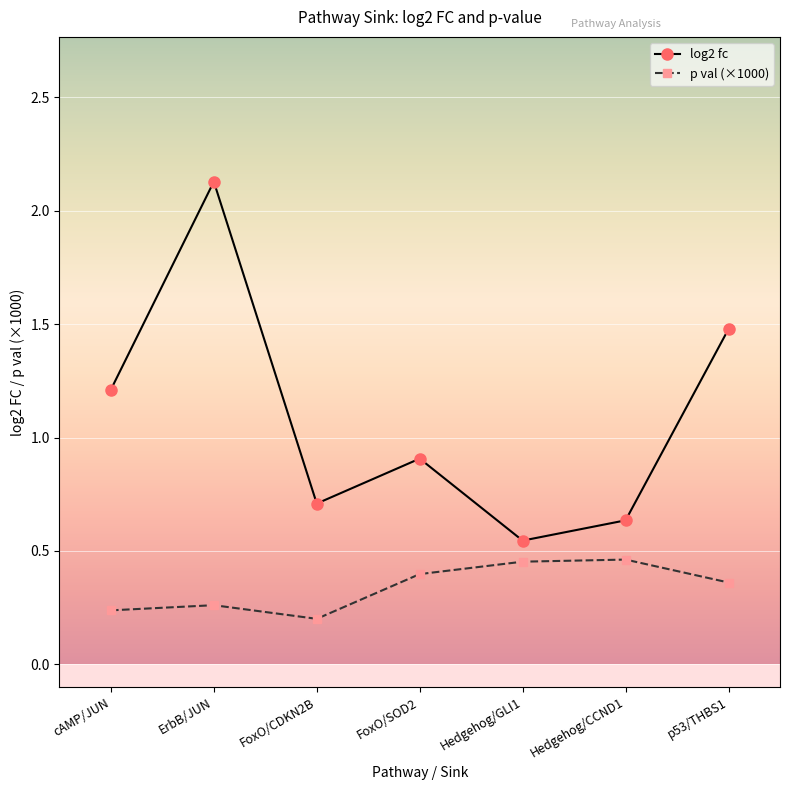

Is it true that log2 fc equals 0.5 at FoxO/SOD2?

False